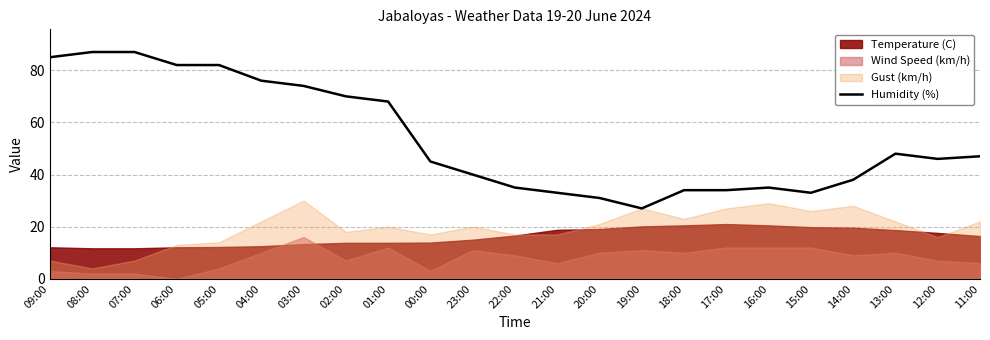

What is the sum of all values?

1237